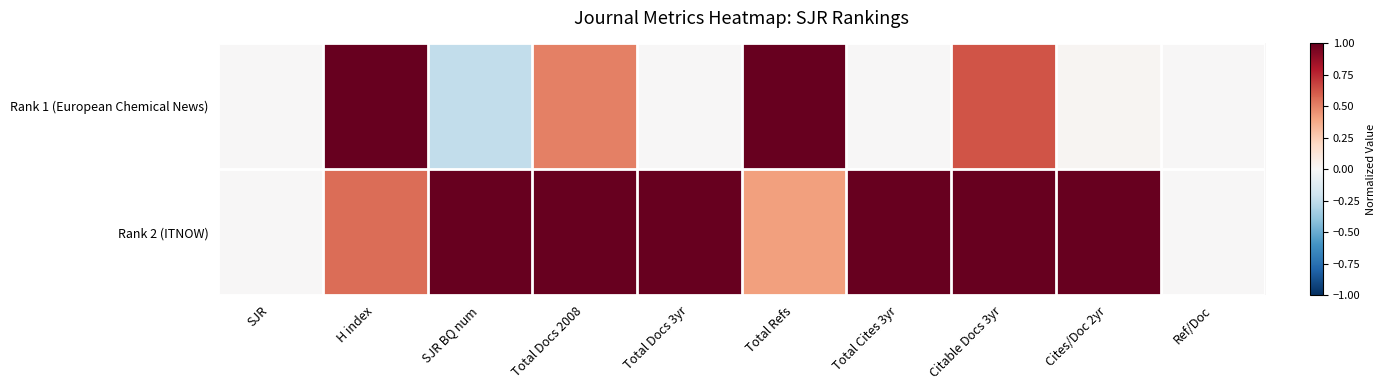

At which category is the sum across all series the highest?

Citable Docs 3yr